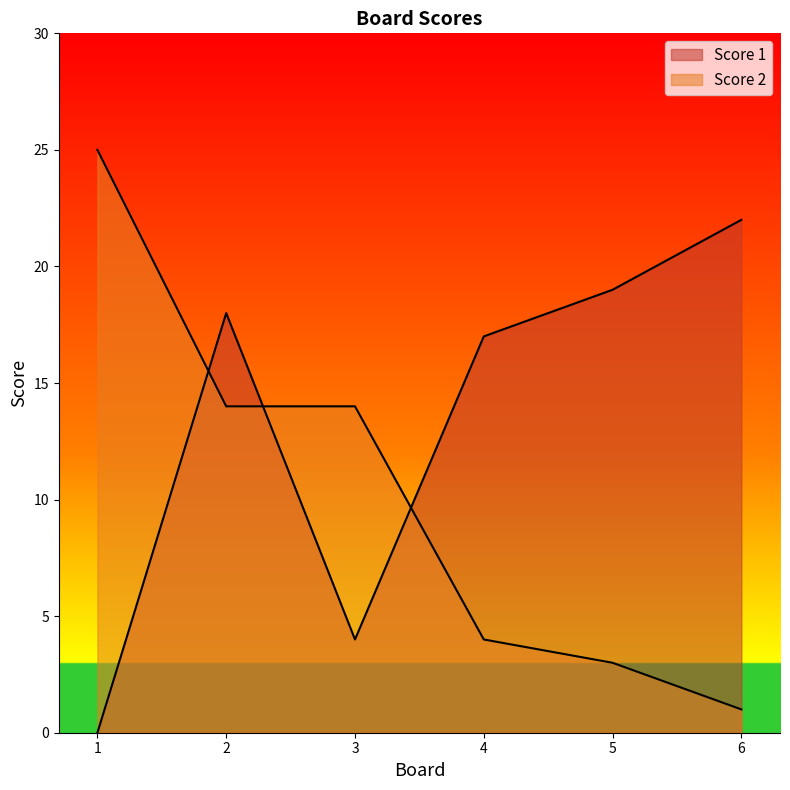

How many lines are shown in the chart?

2